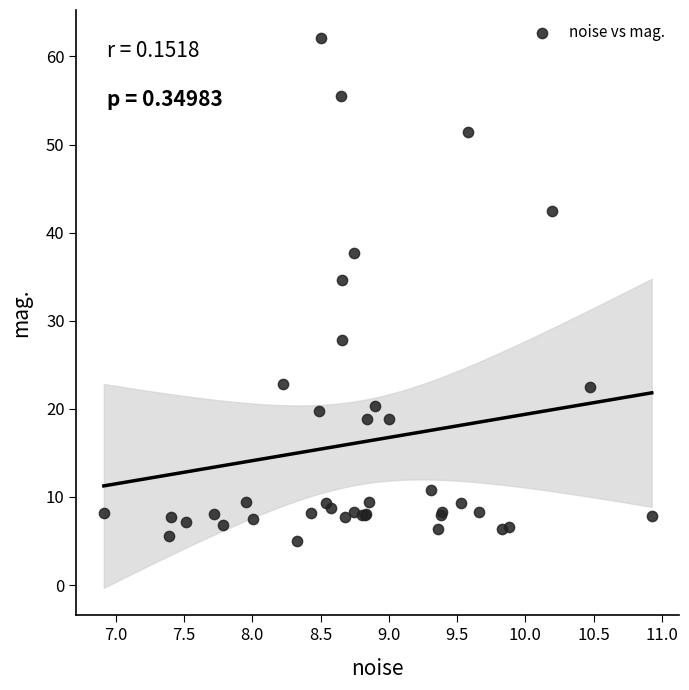

What Y value in the scatter plot is closest to 33?

34.7